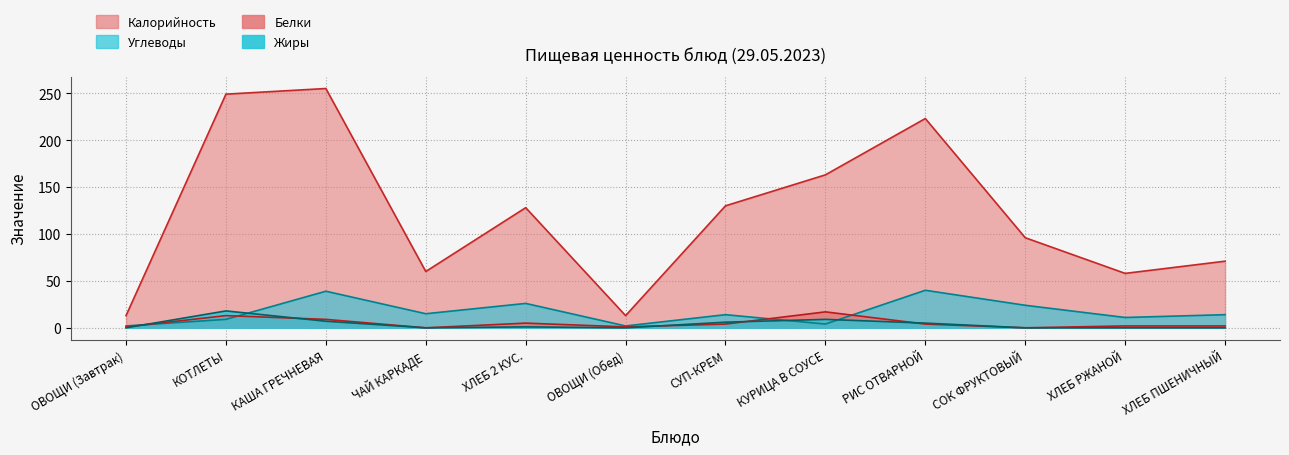

What is the average value of the Жиры series?

4